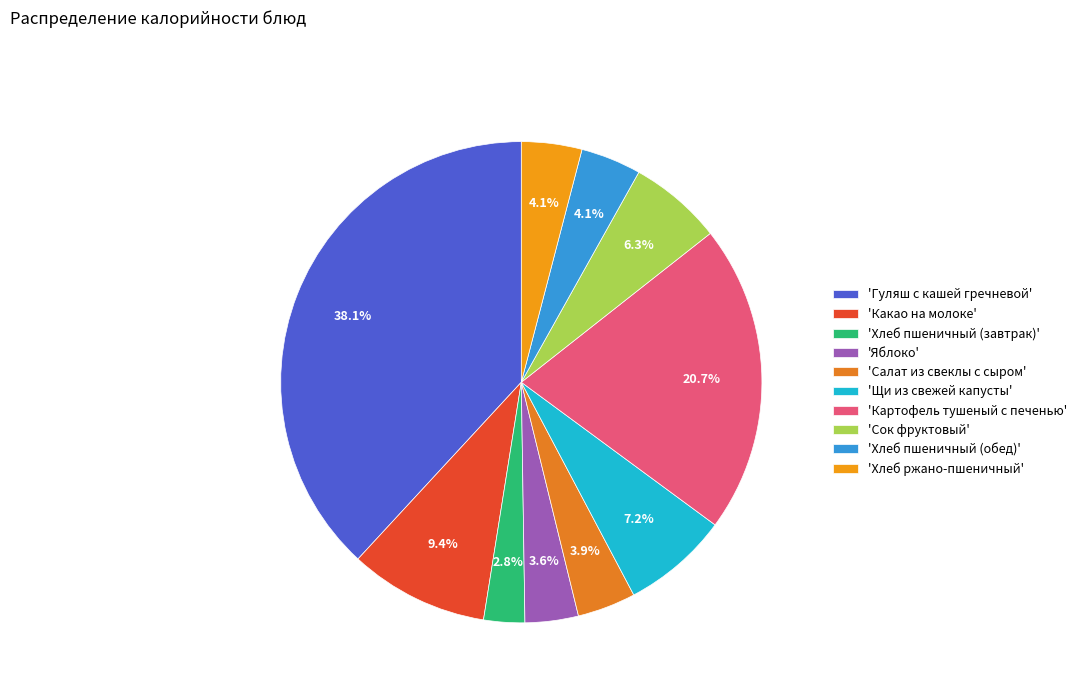

Count the number of slices in the pie.

10